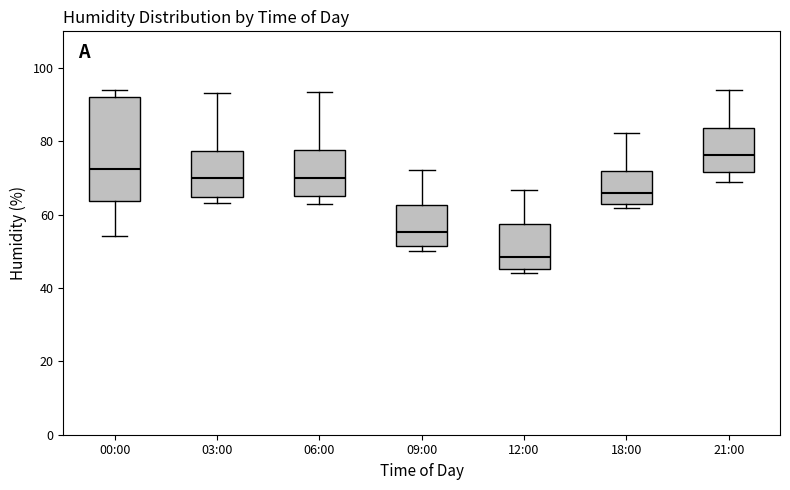

Comparing the boxes themselves (not the whiskers), which one is the tallest?

00:00